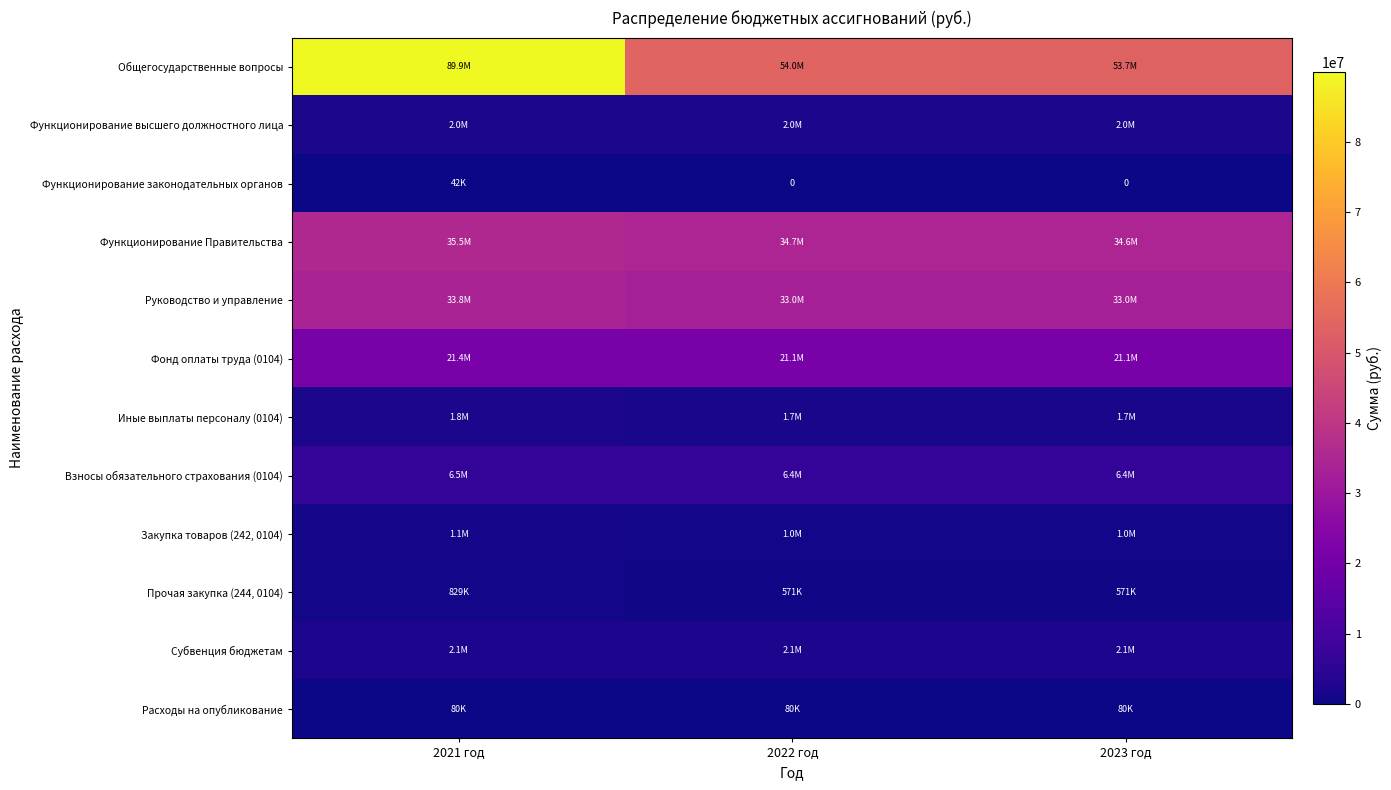

What is the spread (max minus min) of values at 2023 год?

53737114.6